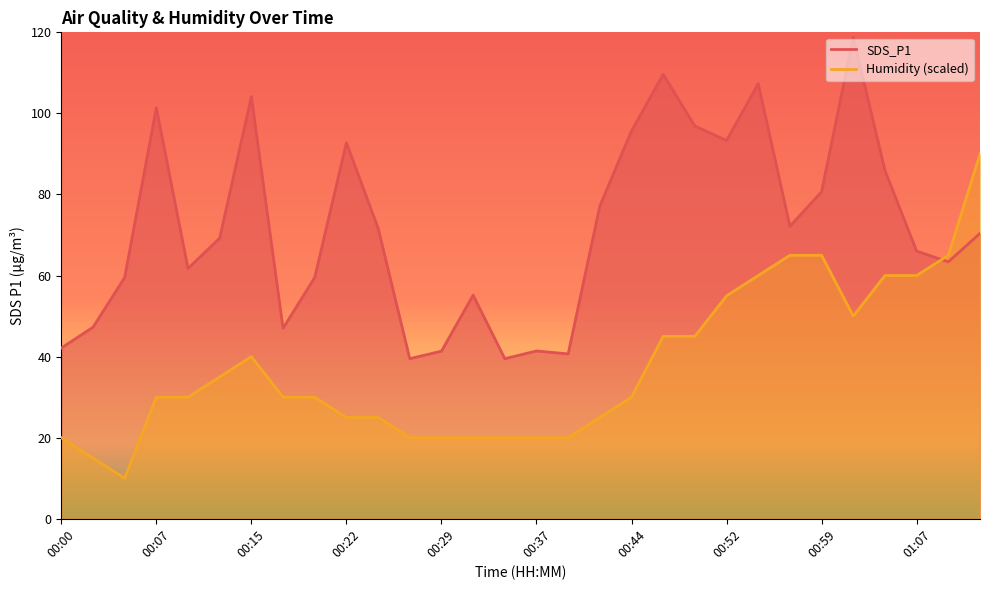

What is the label of the 4th point from the left?

00:07